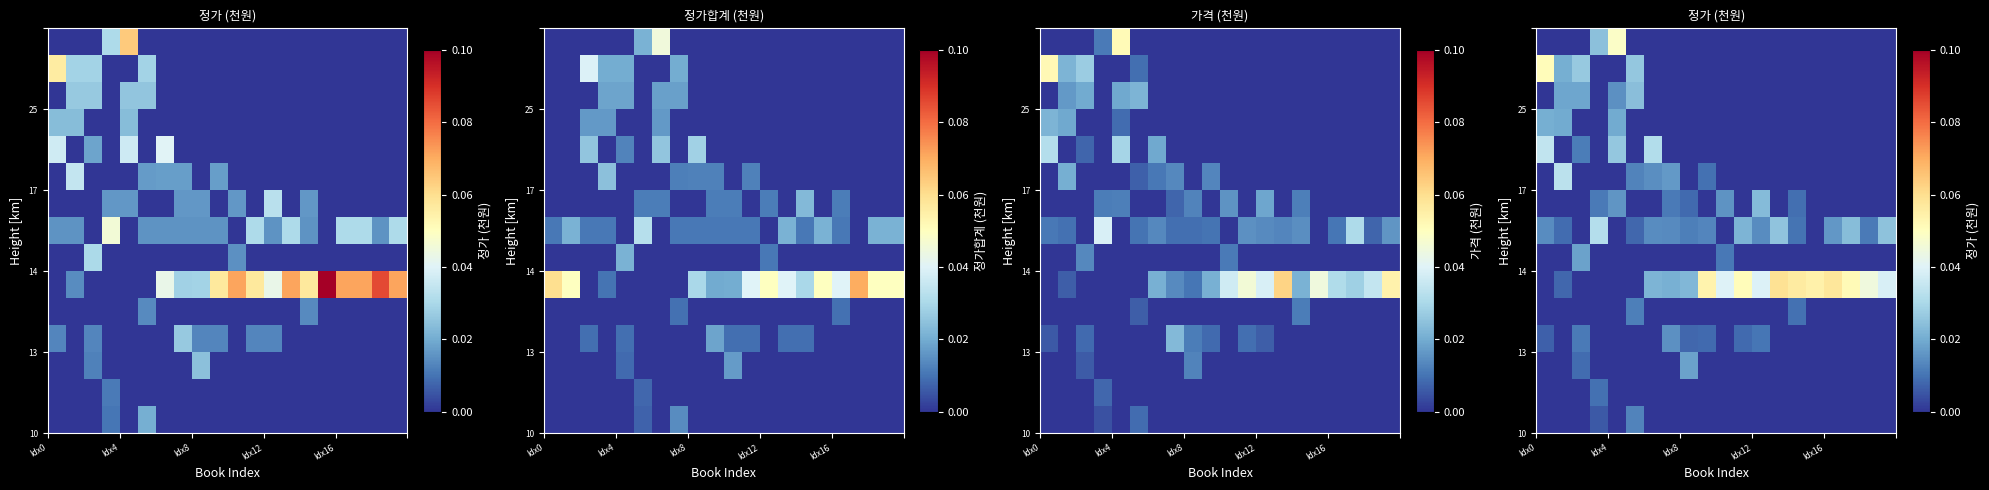

What is the total value across all series at Idx4?

0.1